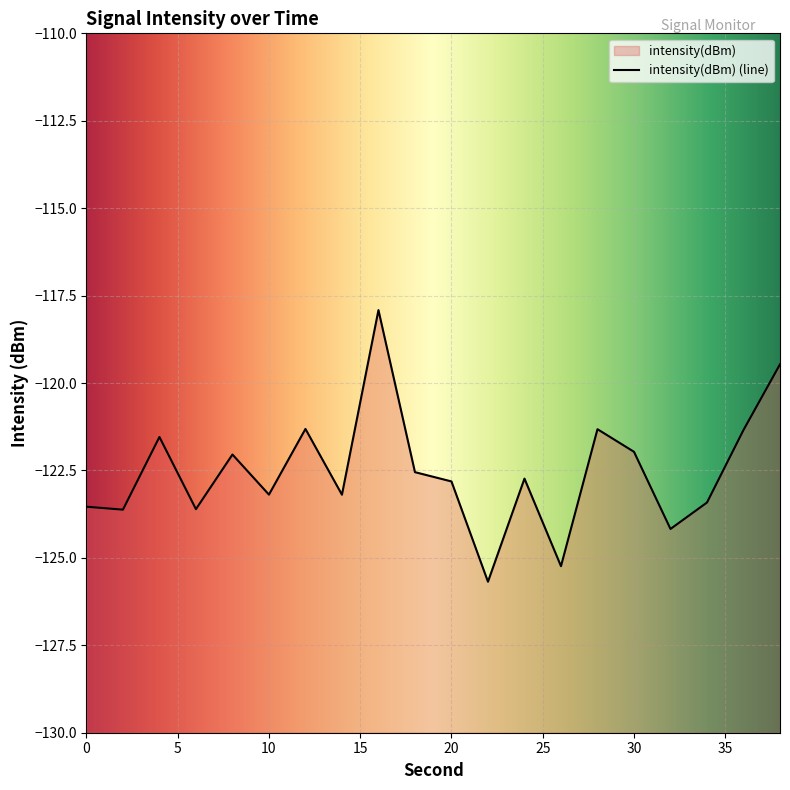

What is the value of the 10th point from the left?

-122.5